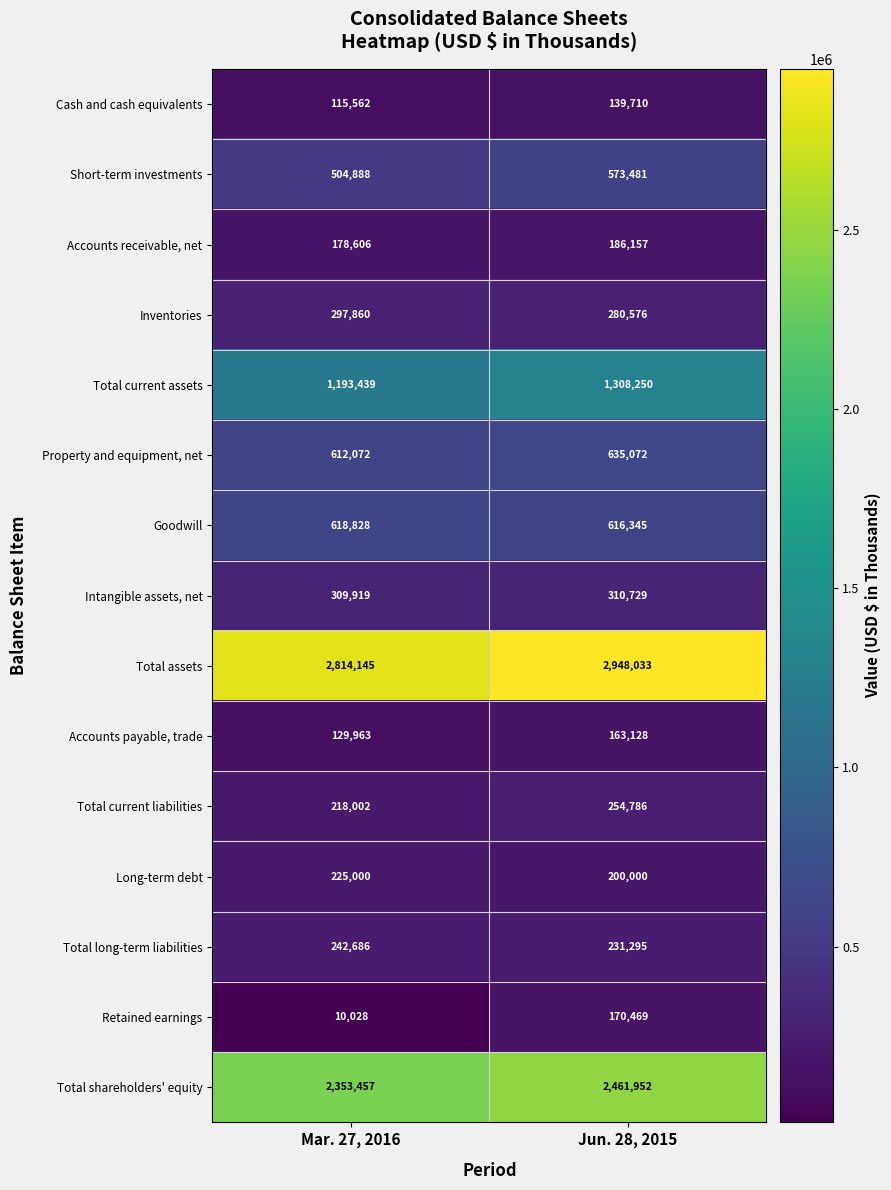

Reading left to right, what are all the values shown in this chart?

Cash and cash equivalents: 115562	139710
Short-term investments: 504888	573481
Accounts receivable, net: 178606	186157
Inventories: 297860	280576
Total current assets: 1193439	1308250
Property and equipment, net: 612072	635072
Goodwill: 618828	616345
Intangible assets, net: 309919	310729
Total assets: 2814145	2948033
Accounts payable, trade: 129963	163128
Total current liabilities: 218002	254786
Long-term debt: 225000	200000
Total long-term liabilities: 242686	231295
Retained earnings: 10028	170469
Total shareholders' equity: 2353457	2461952